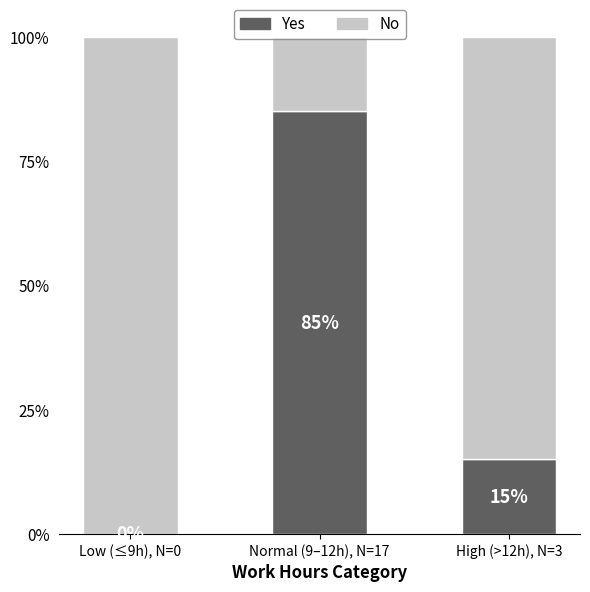

Where does the Yes series first go above 15?

Normal (9–12h), N=17